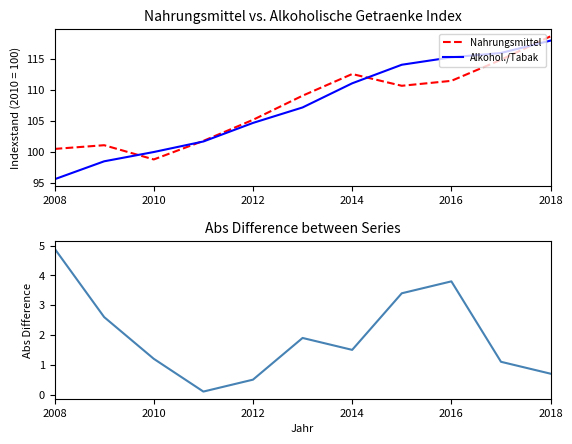

At which label does Nahrungsmittel reach its minimum?

2010